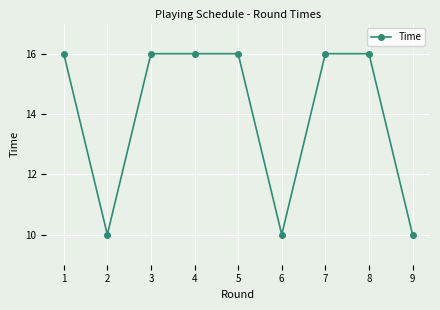

What is the maximum value shown in the chart?

16